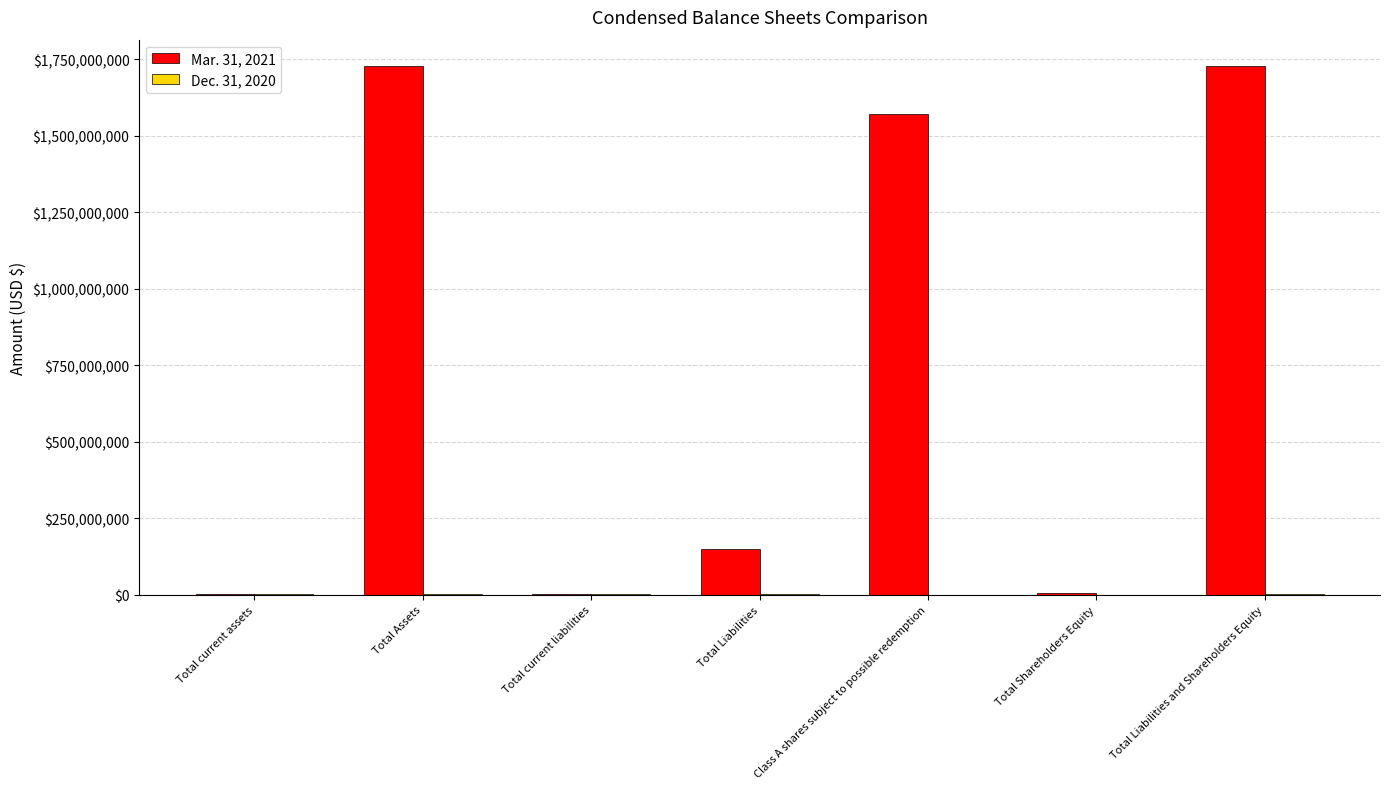

Count the number of data series in this chart.

2